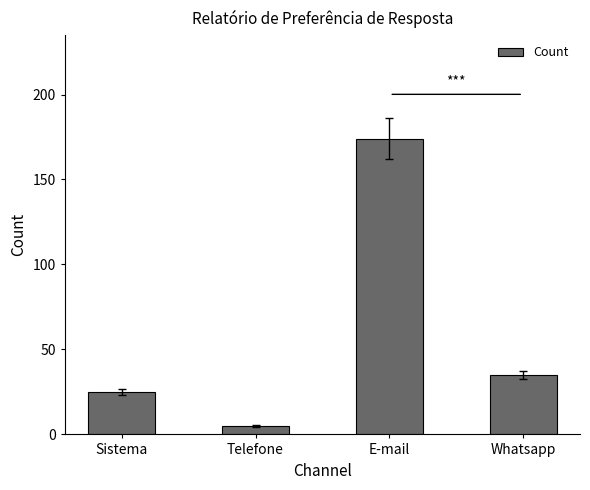

Count the number of categories in the chart.

4